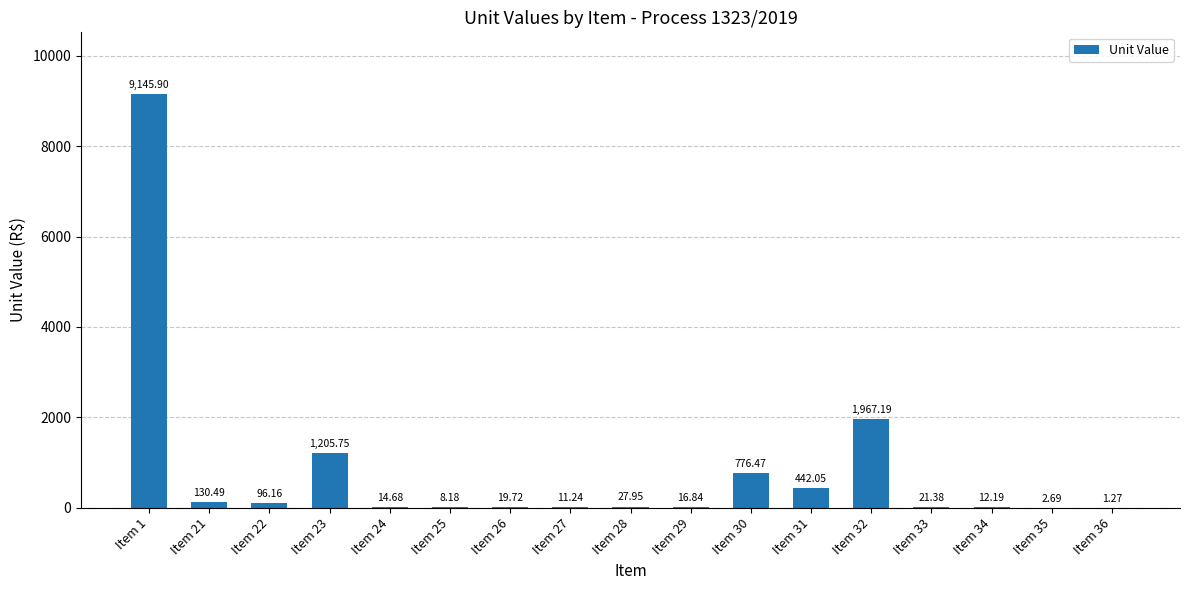

Which has a higher value, Item 1 or Item 25?

Item 1